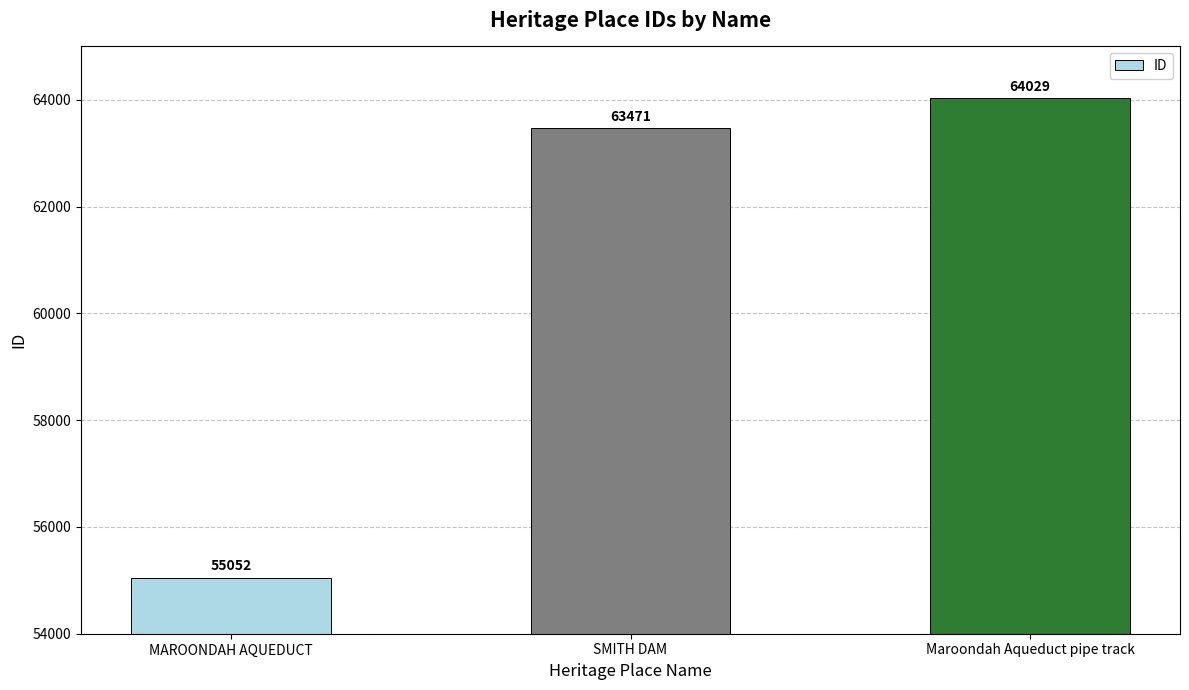

Rank the categories by value from highest to lowest.

Maroondah Aqueduct pipe track, SMITH DAM, MAROONDAH AQUEDUCT